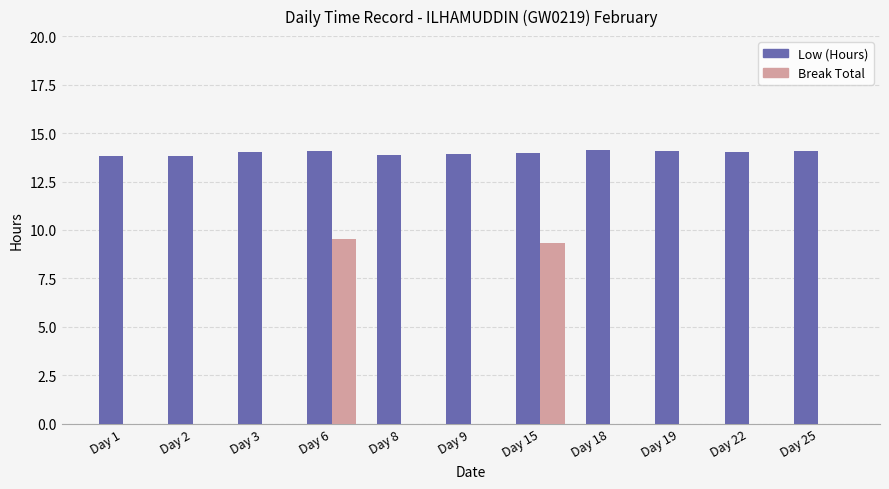

What is the highest value of the Break Total series?

9.5